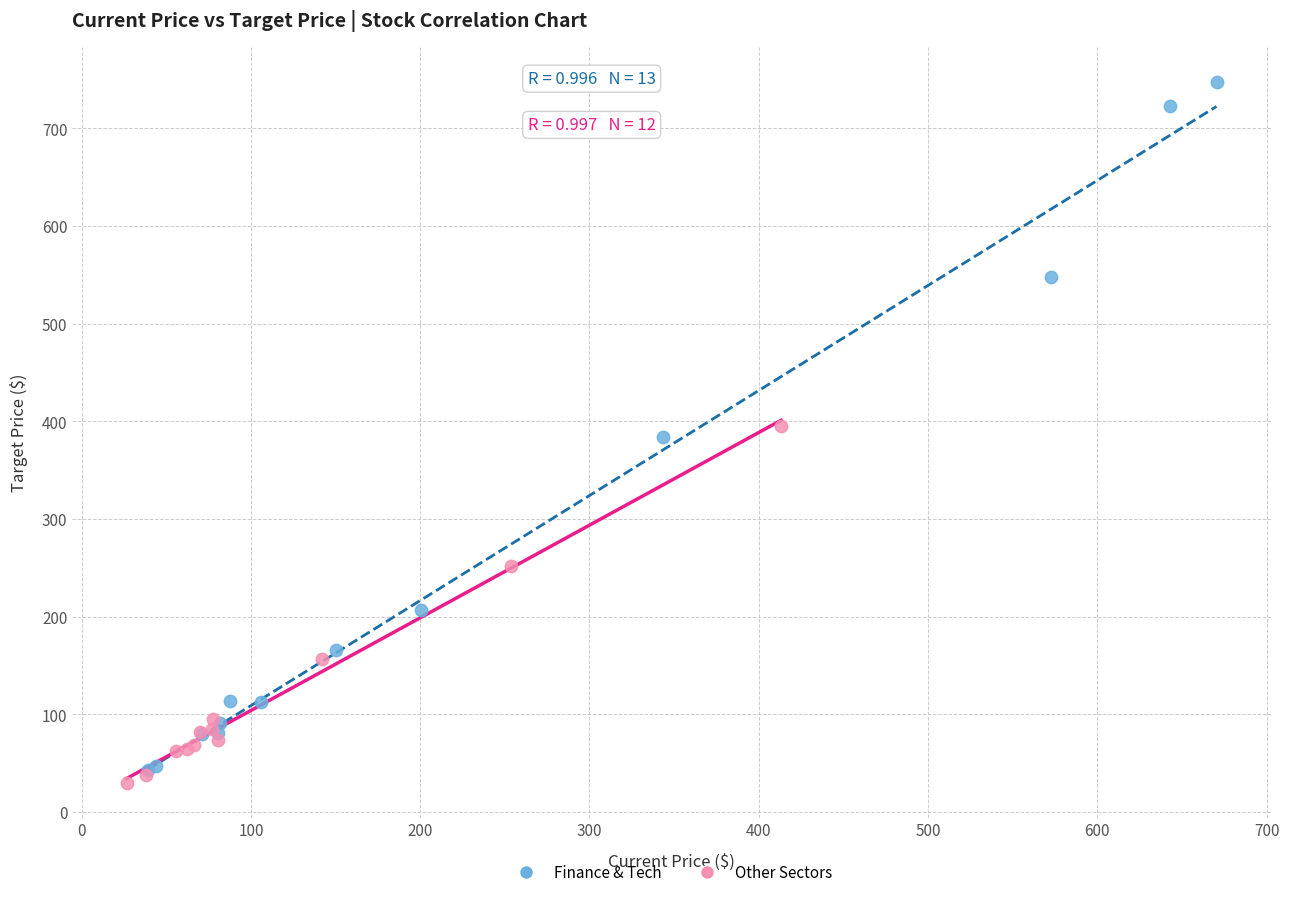

Which series reaches the maximum Y coordinate?

Finance & Tech